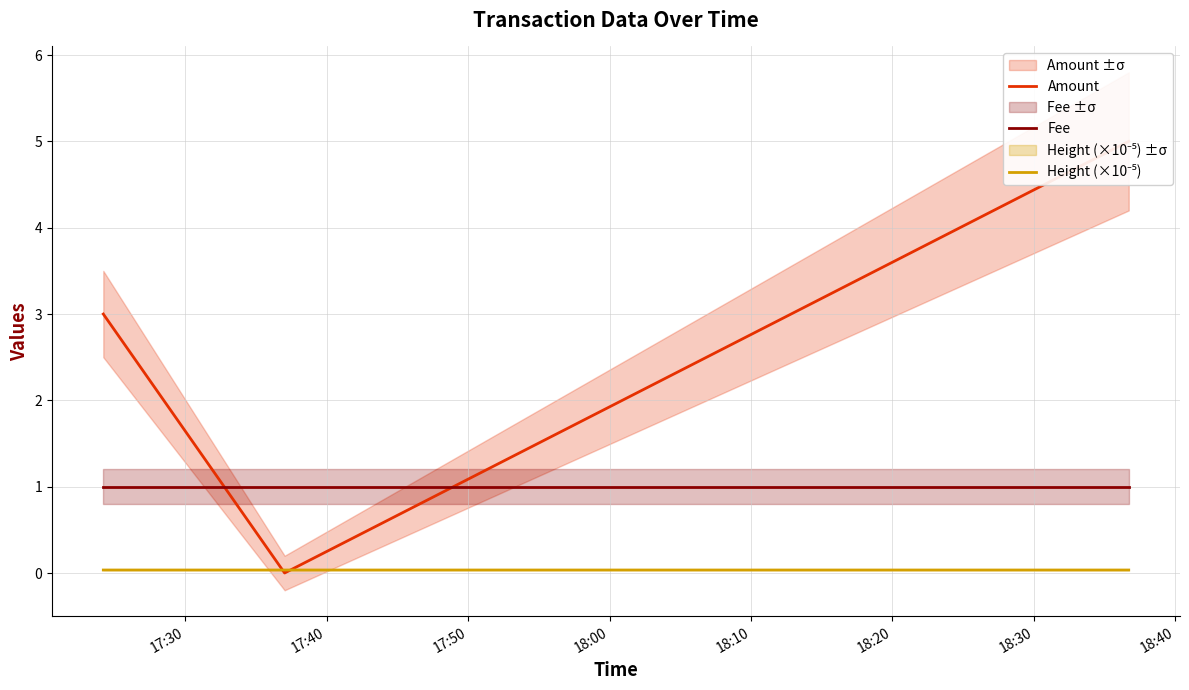

Rank the series by their maximum value, from highest to lowest.

Amount, Fee, Height (×10⁻⁵)